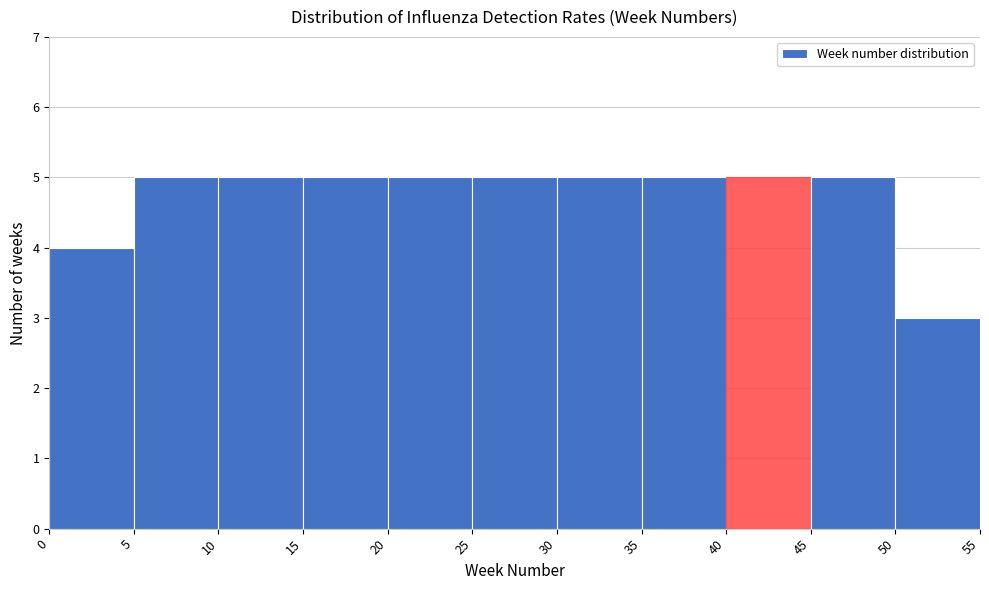

Reading left to right, transcribe this chart: for each bar, give the range it covers on the x-axis and its height. The values are not printed on the chart, so give them approximately, as read against the axis.

0 to 5: 4
5 to 10: 5
10 to 15: 5
15 to 20: 5
20 to 25: 5
25 to 30: 5
30 to 35: 5
35 to 40: 5
40 to 45: 5
45 to 50: 5
50 to 55: 3